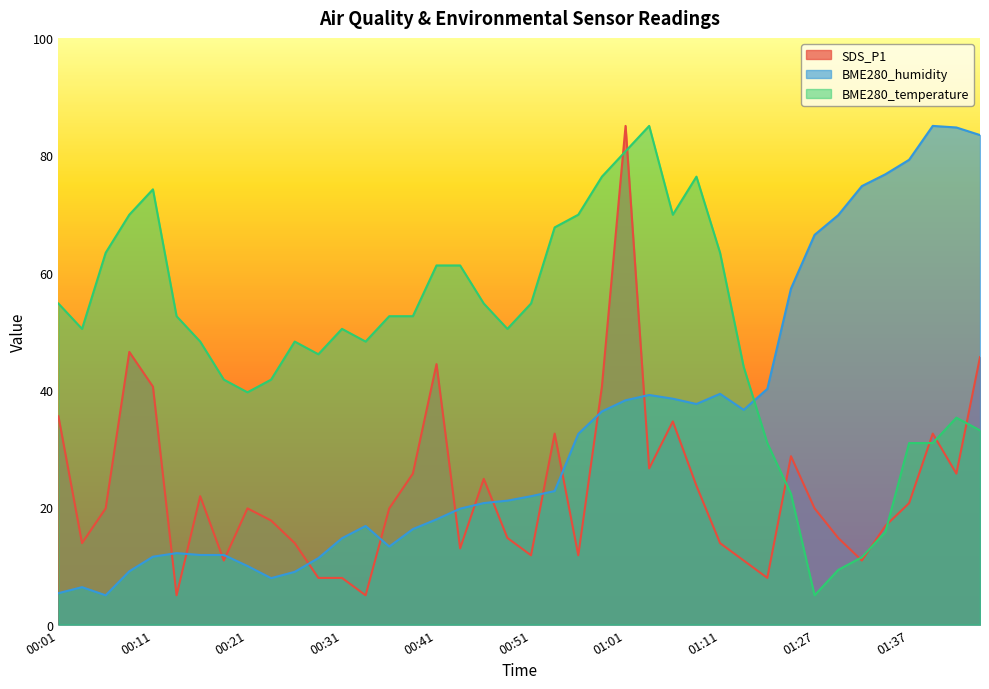

True or false: BME280_temperature has more than 1 points higher than both neighbors.

True